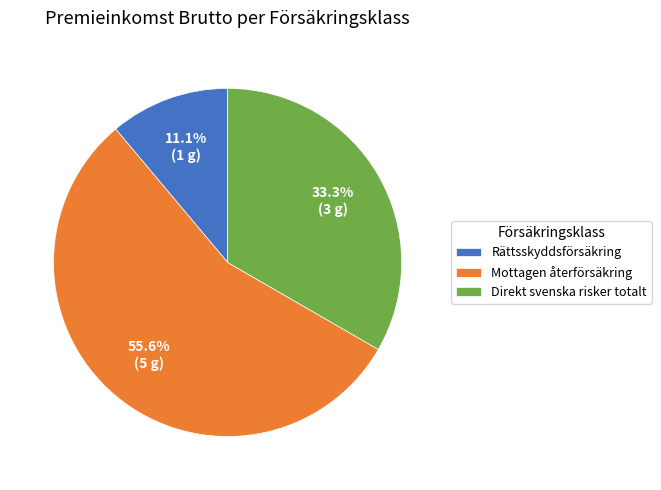

Count the number of slices in the pie.

3